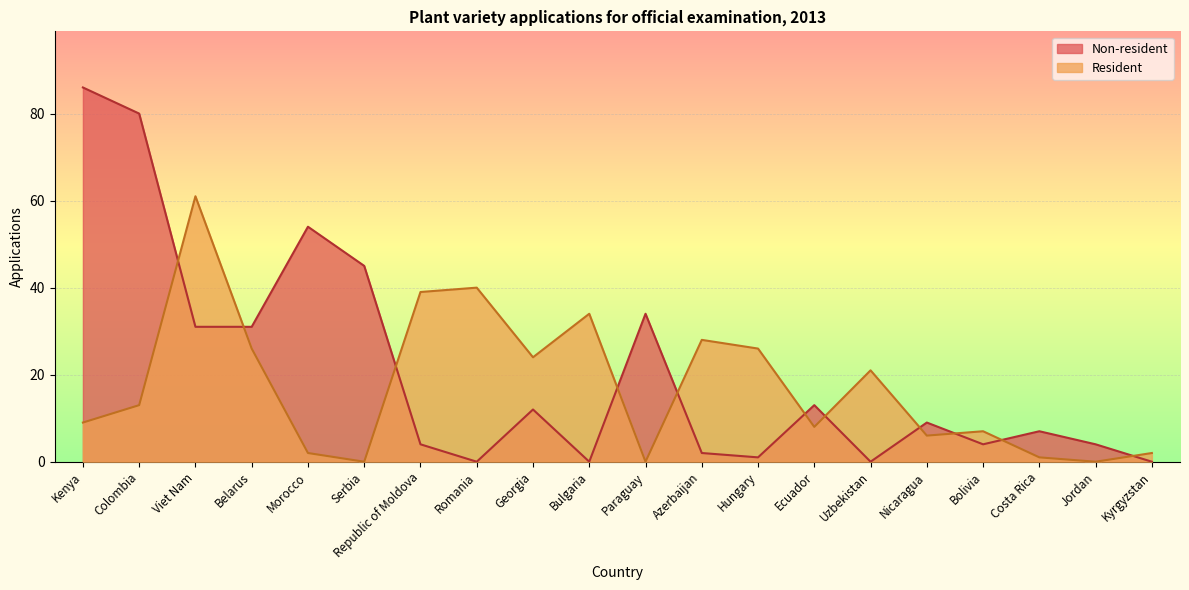

True or false: Non-resident has more than 0 points higher than both neighbors.

True